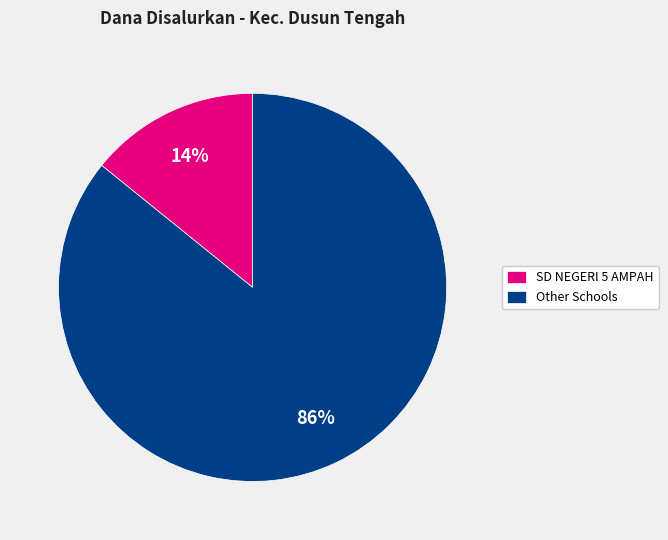

What is the largest slice in the pie chart?

Other Schools